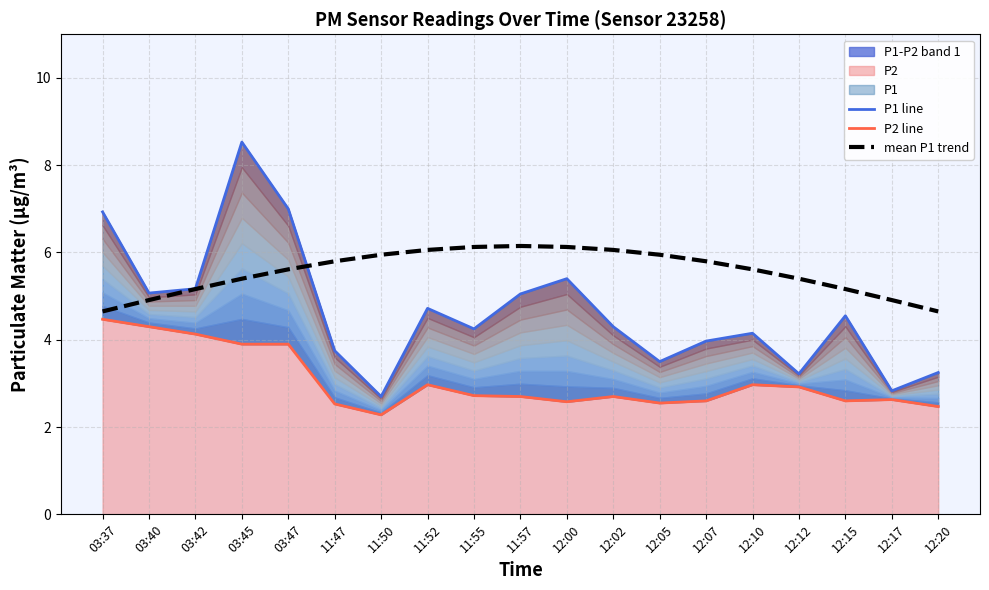

What is the average value of the P1 line series?

4.6